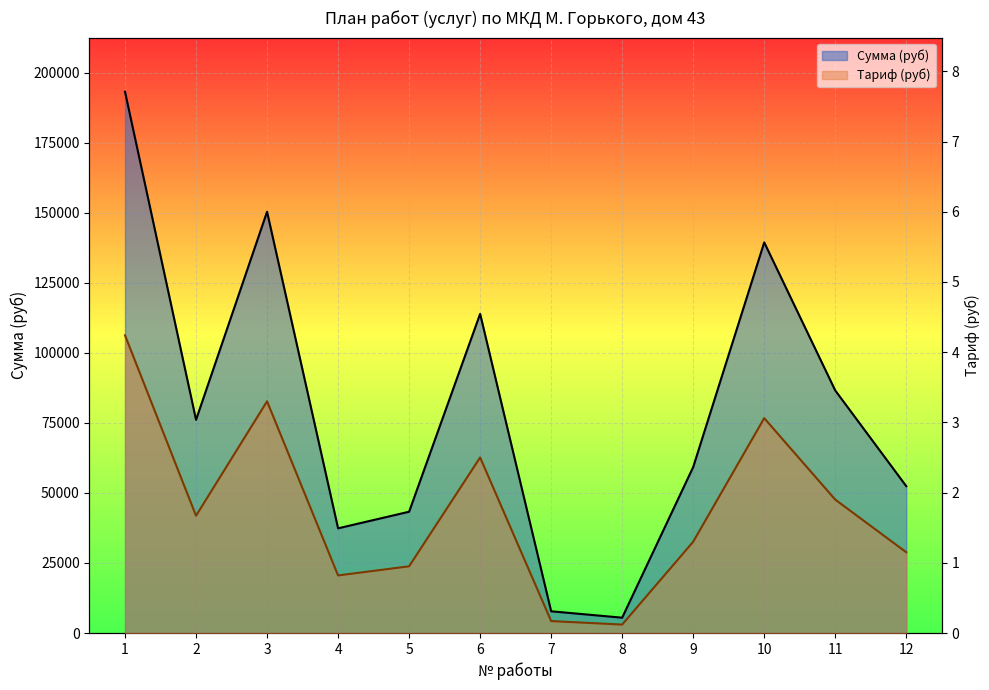

Is the value of Тариф at 2 greater than the value of Сумма (руб) at 3?

No